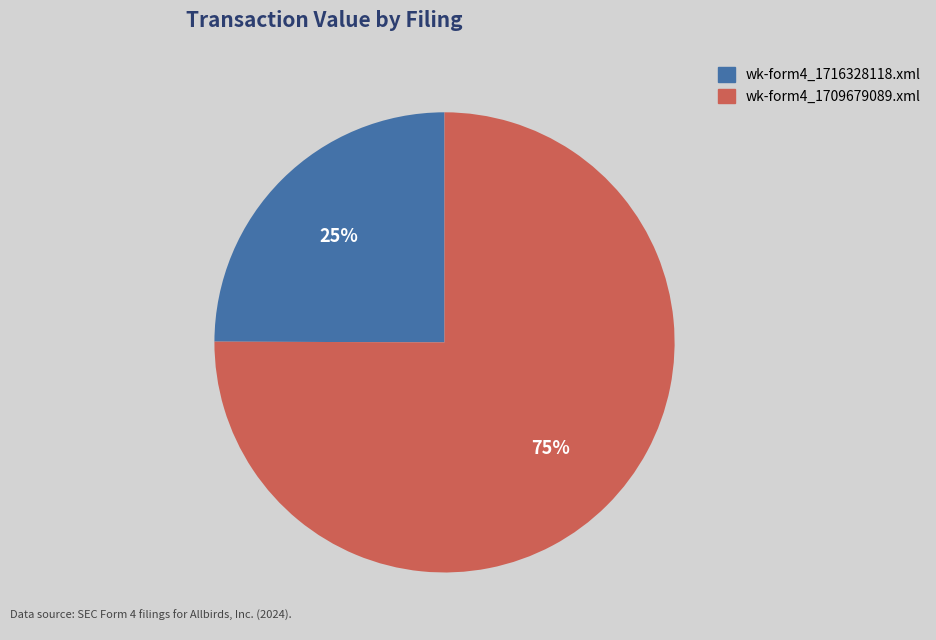

What percentage is the wk-form4_1709679089.xml slice, to the nearest percent?

75%